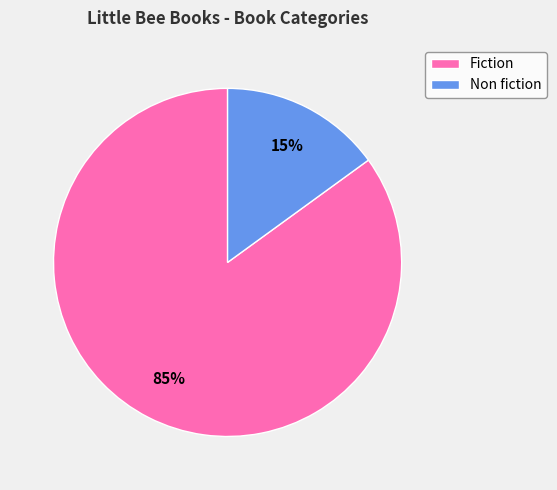

Do Non fiction and Fiction together represent more than half of the pie?

Yes